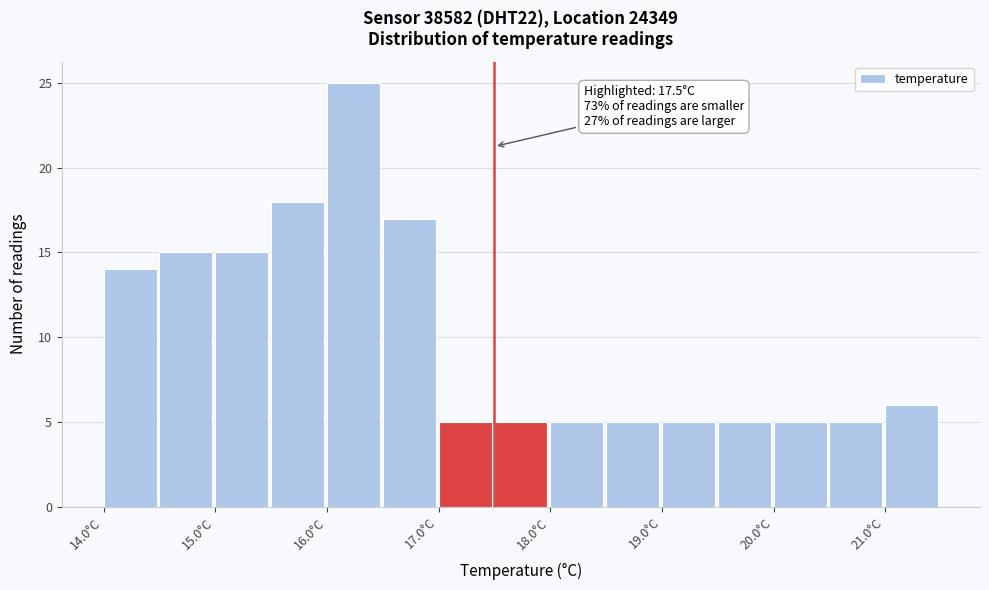

Which range on the x-axis has the tallest bar?

16.0 to 16.5